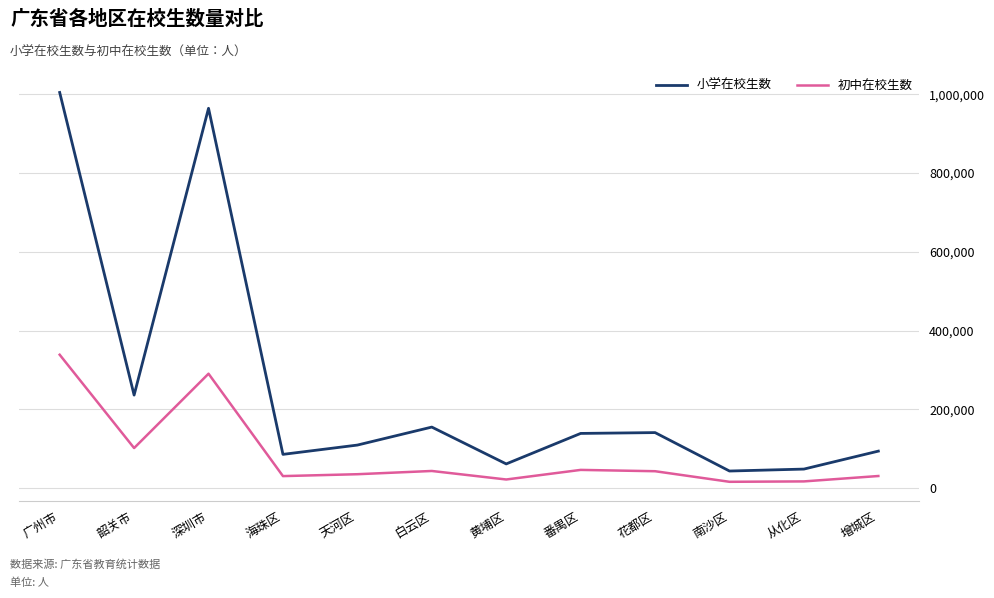

Which series has the widest spread of values?

小学在校生数